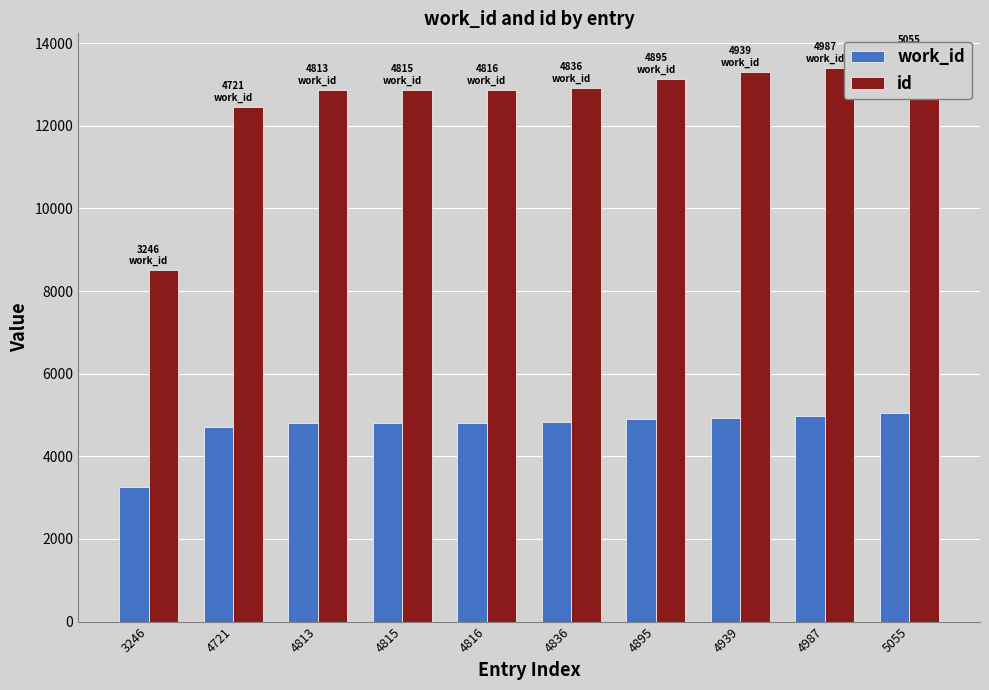

List the series in order of their overall mean, highest first.

id, work_id